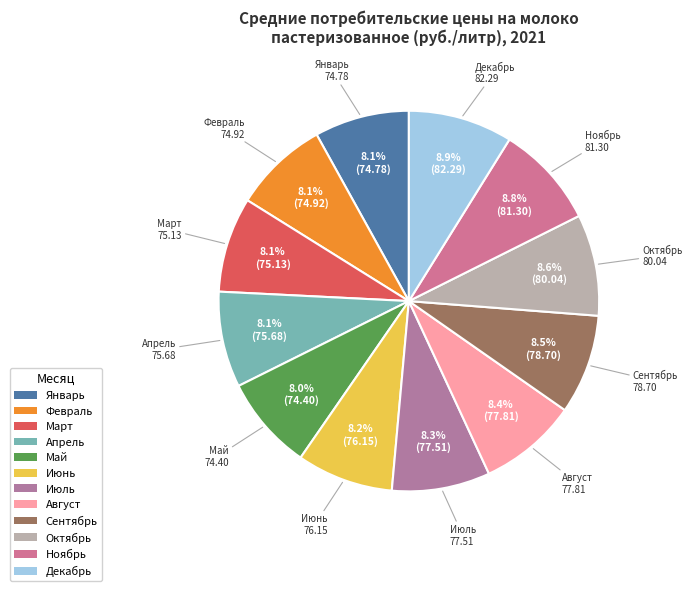

Is there any slice that represents more than half of the pie?

No